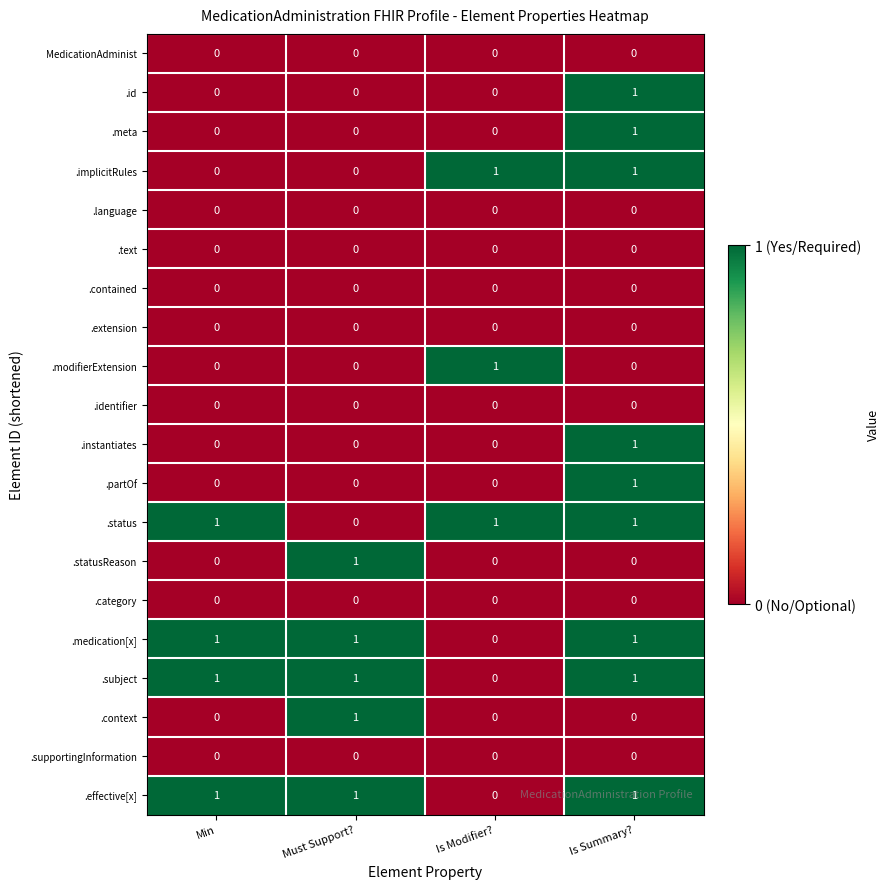

What is the sum of all .subject values?

3